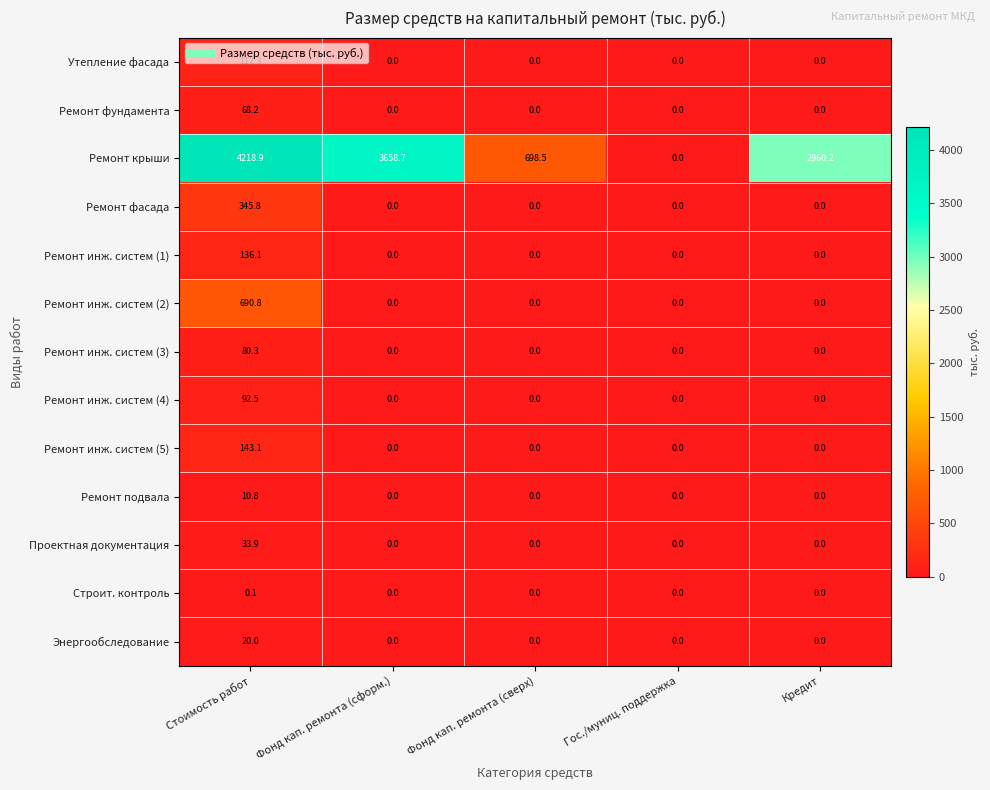

Which series changed the most between Гос./муниц. поддержка and Кредит?

Ремонт крыши